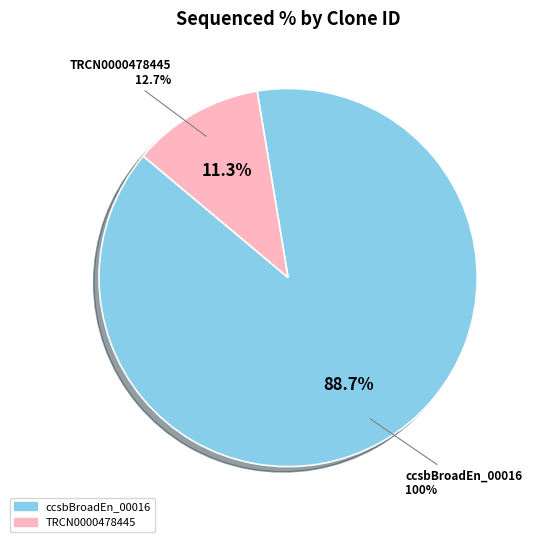

Which category has the biggest portion of the pie?

ccsbBroadEn_00016